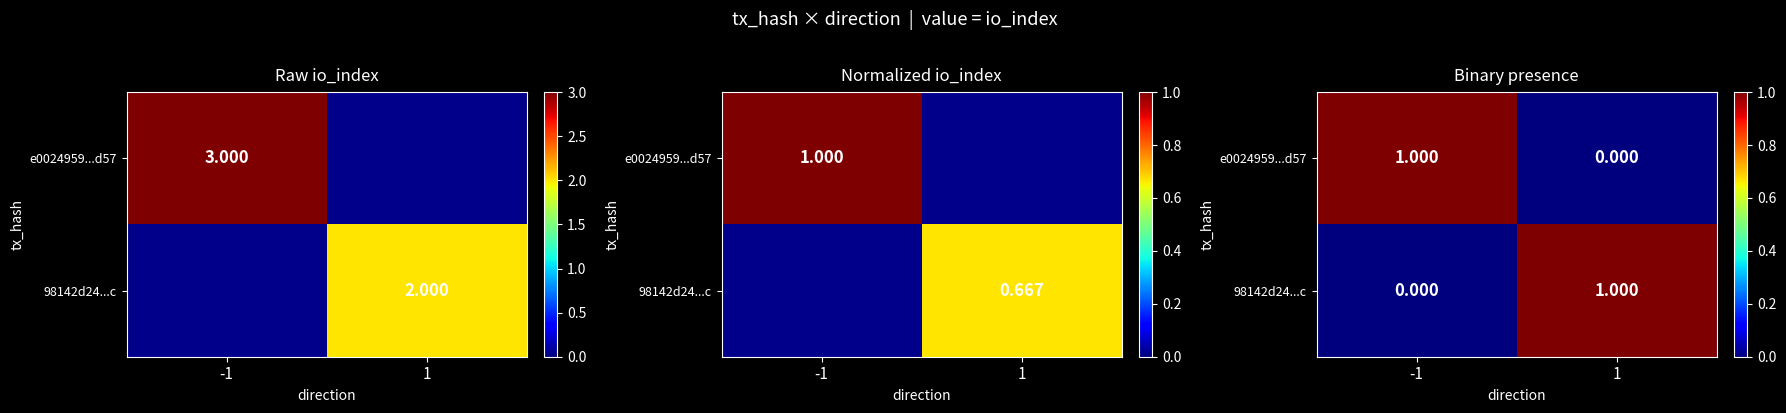

What is the greatest value displayed?

1